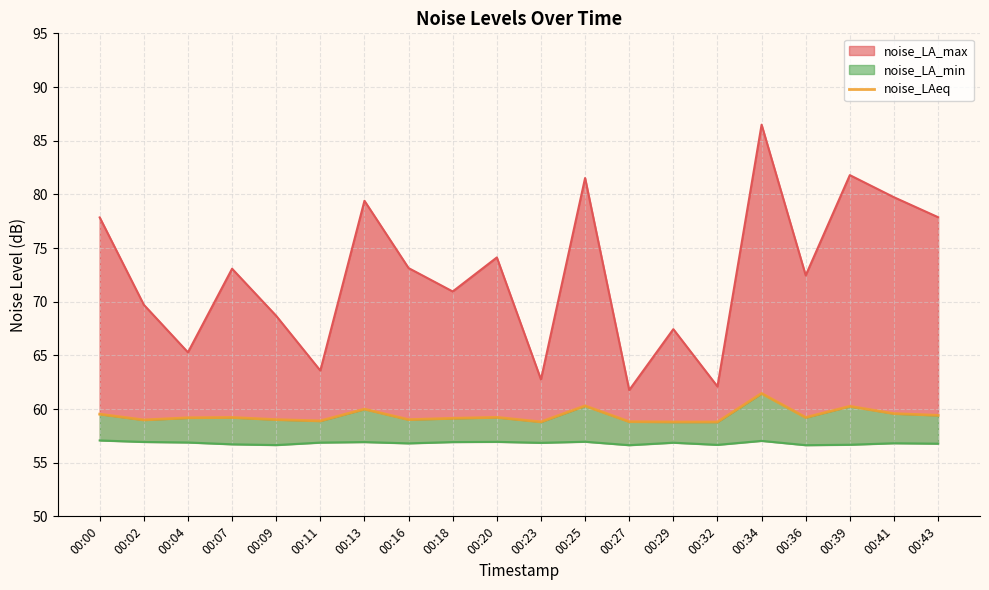

How many points are higher than both their immediate neighbors (excluding endpoints)?

6